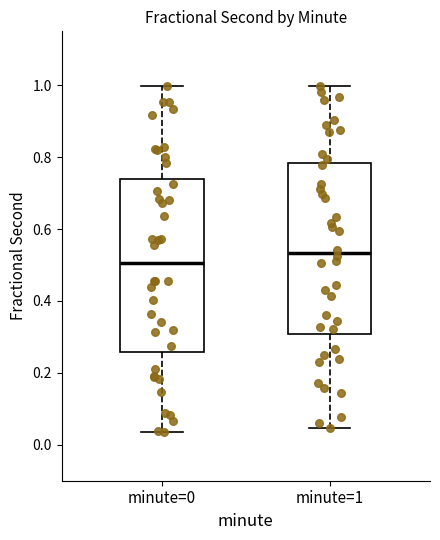

Which box has the highest median line?

minute=1